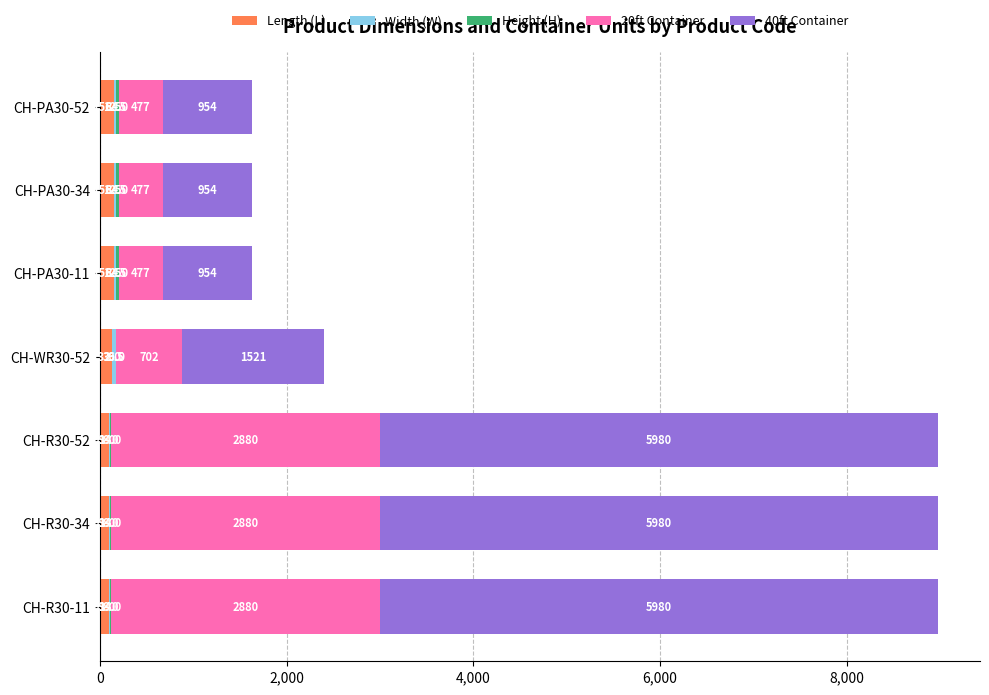

The Length (L) series shows 99.0 at CH-R30-52. True or false?

True